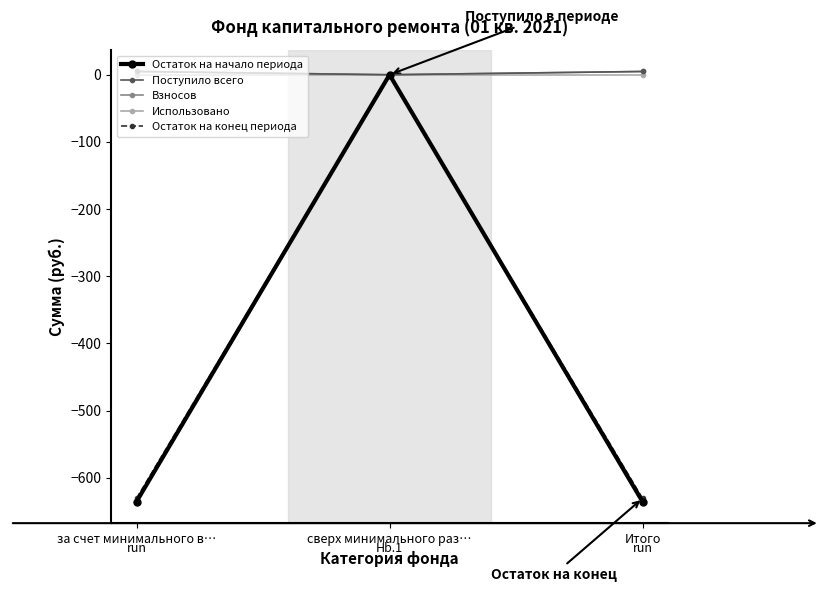

What is the value of the Остаток на начало периода point at the 3rd from the left?

-635.5